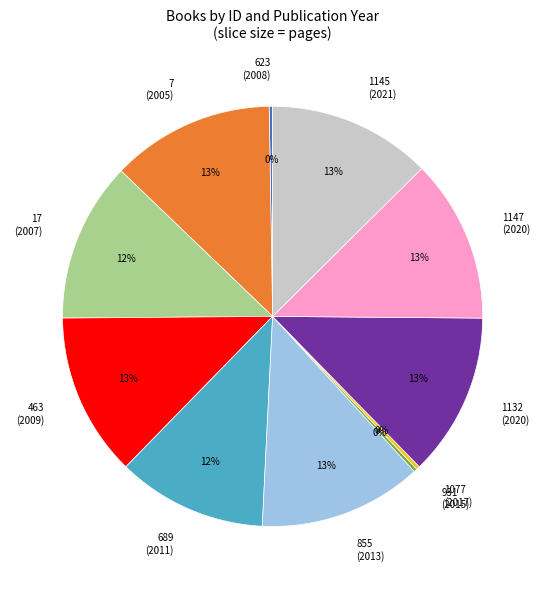

To the nearest percent, what is the average slice percentage?

9%